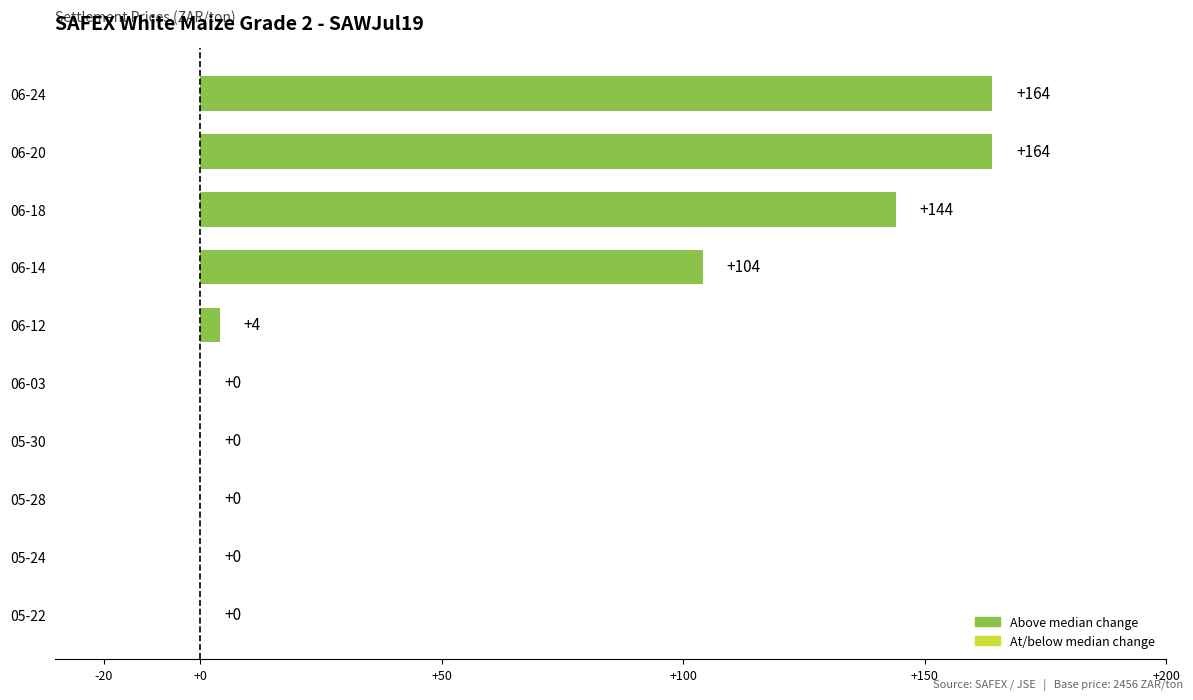

How many distinct data groups are displayed?

1